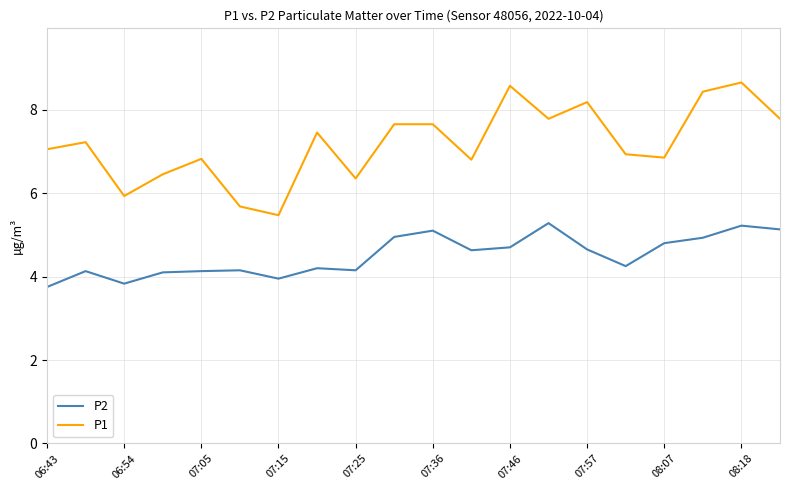

True or false: P2 and P1 cross at least once.

False